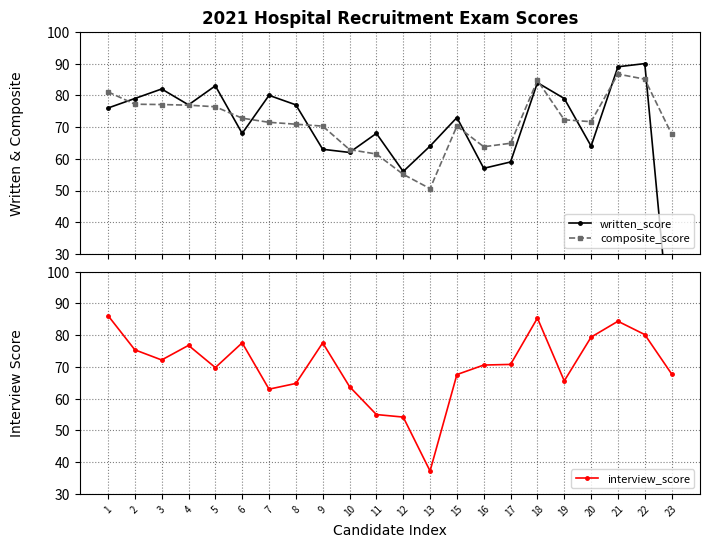

What is the difference between the highest and lowest values at 20?

15.4